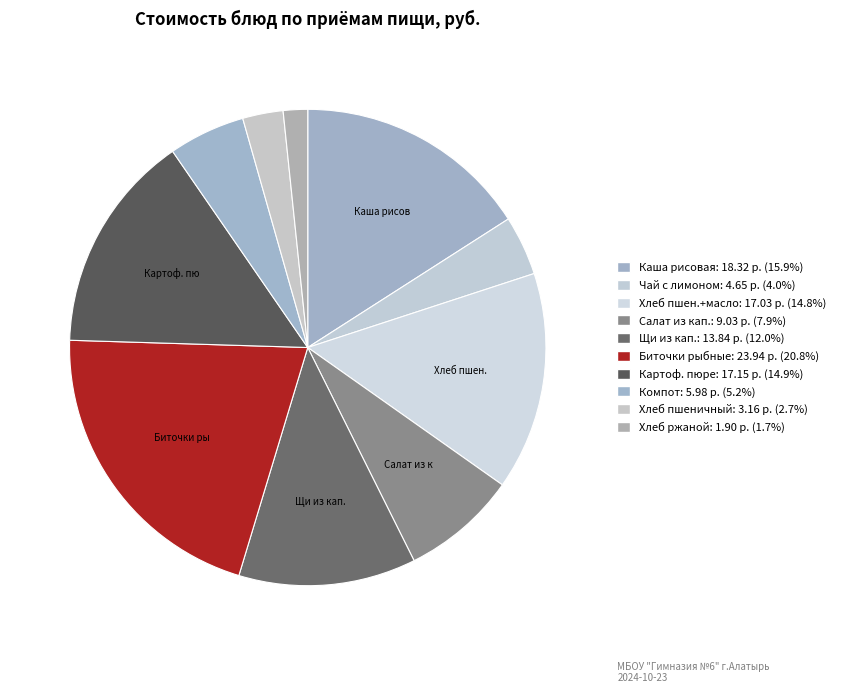

Which category has the biggest portion of the pie?

Биточки рыбные с соусом